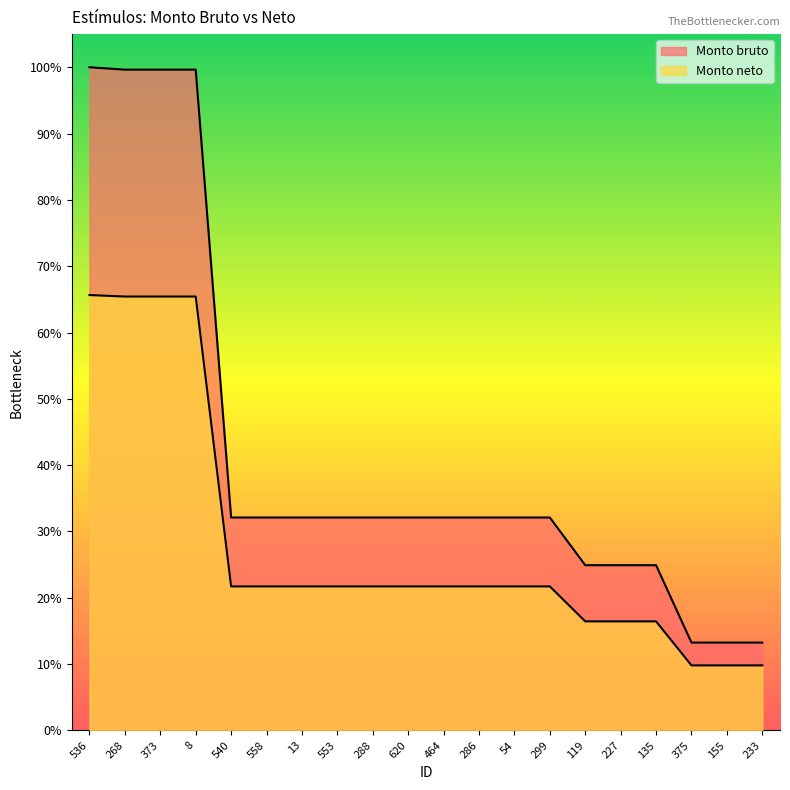

Is the value of Monto neto at 620 greater than the value of Monto bruto at 540?

No